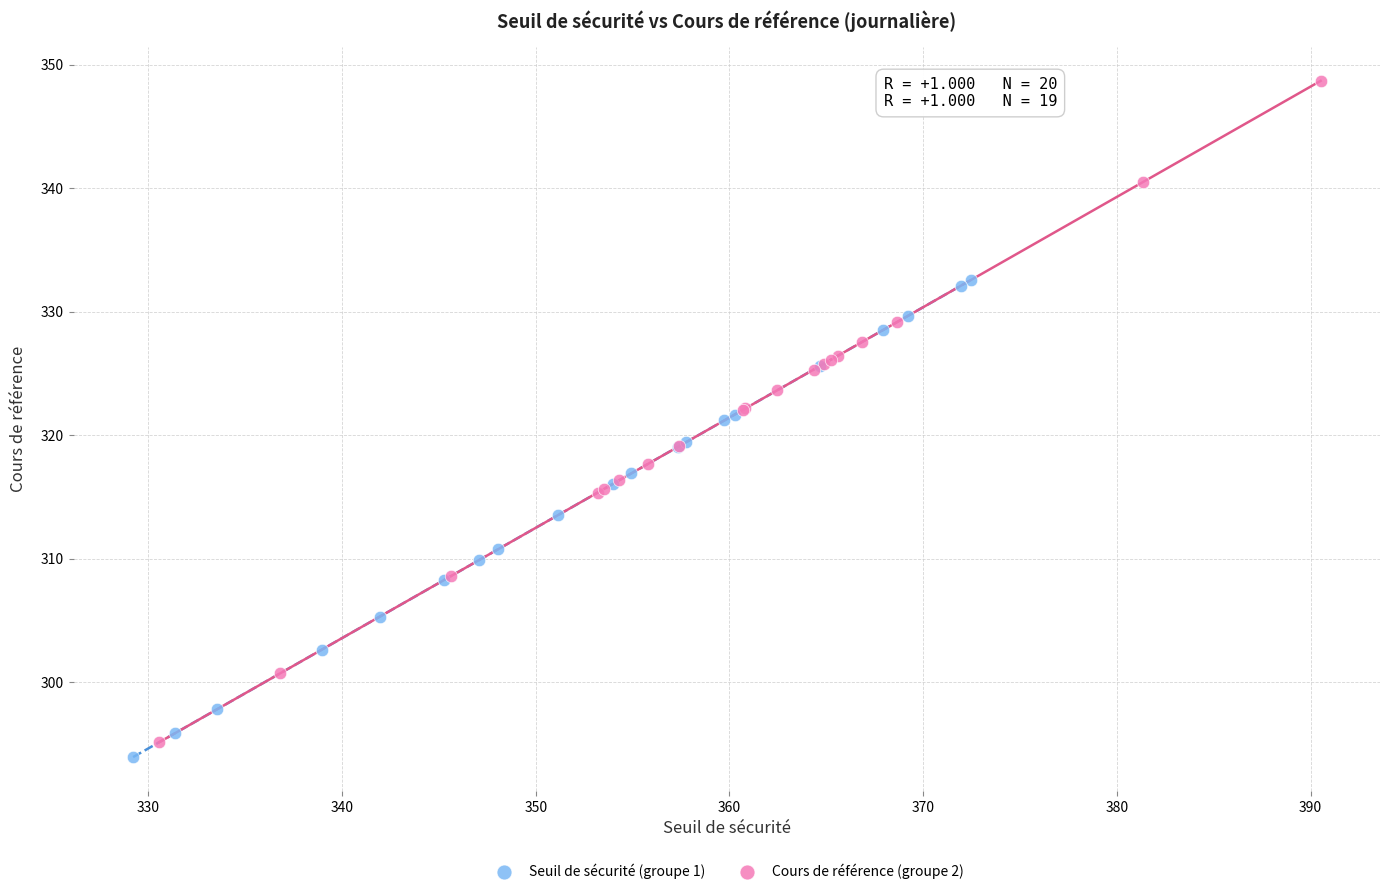

Which series reaches the maximum Y coordinate?

Cours de référence (groupe 2)